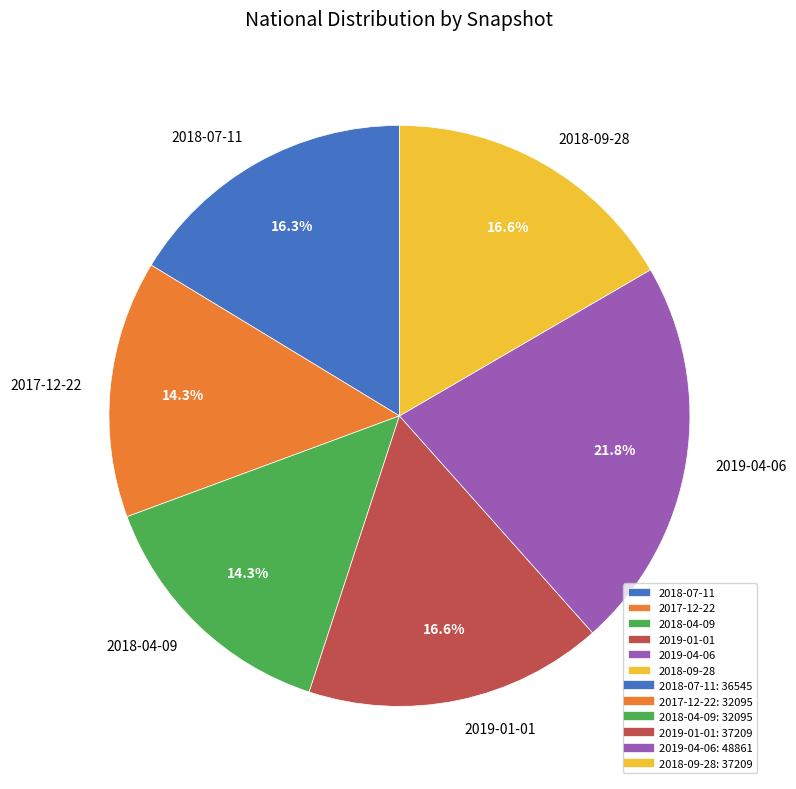

What is the largest slice in the pie chart?

2019-04-06